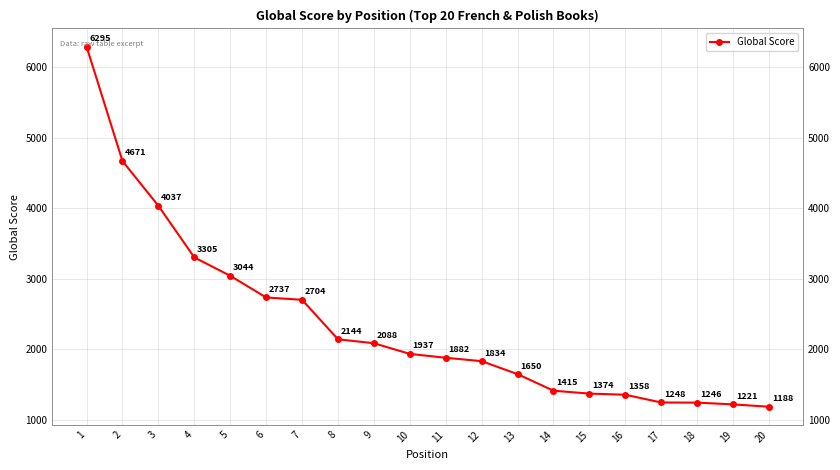

Rank the categories by value from lowest to highest.

20, 19, 18, 17, 16, 15, 14, 13, 12, 11, 10, 9, 8, 7, 6, 5, 4, 3, 2, 1